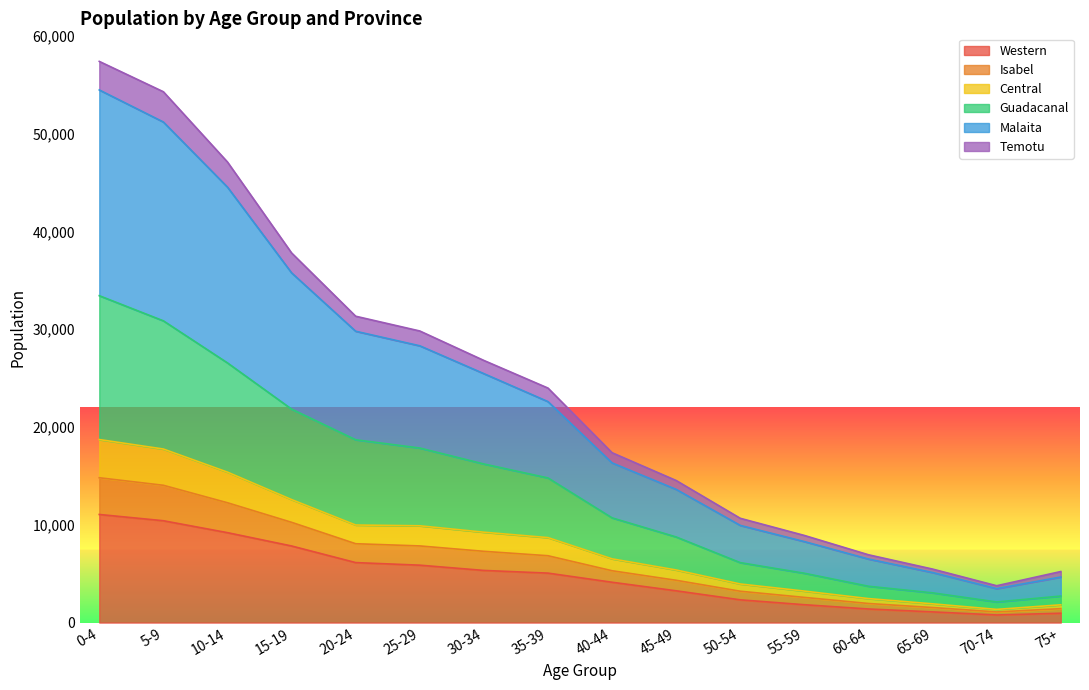

What are all the series names shown in the legend?

Western, Isabel, Central, Guadacanal, Malaita, Temotu